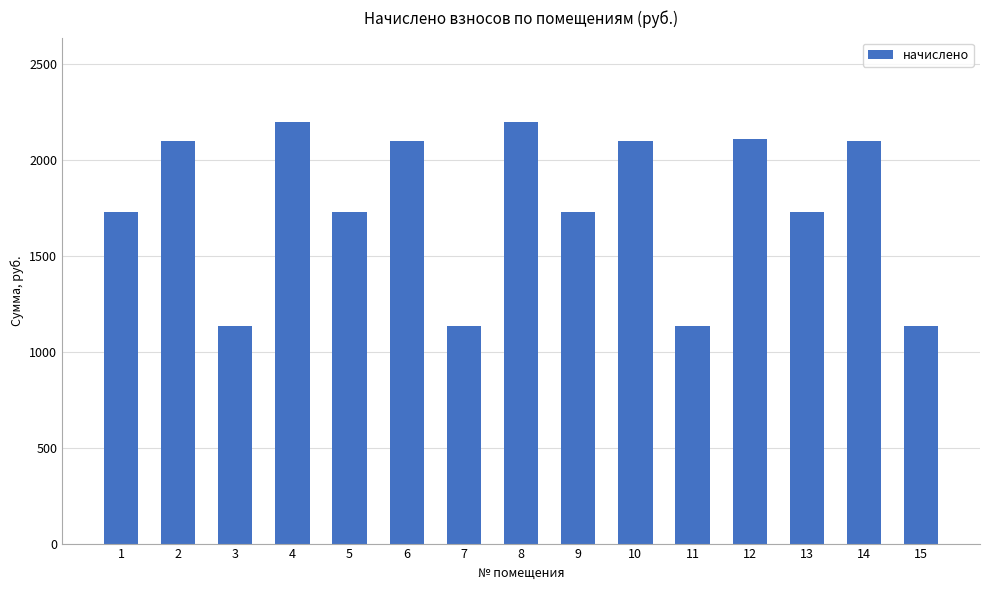

The value at 1 is 1726.3. True or false?

True